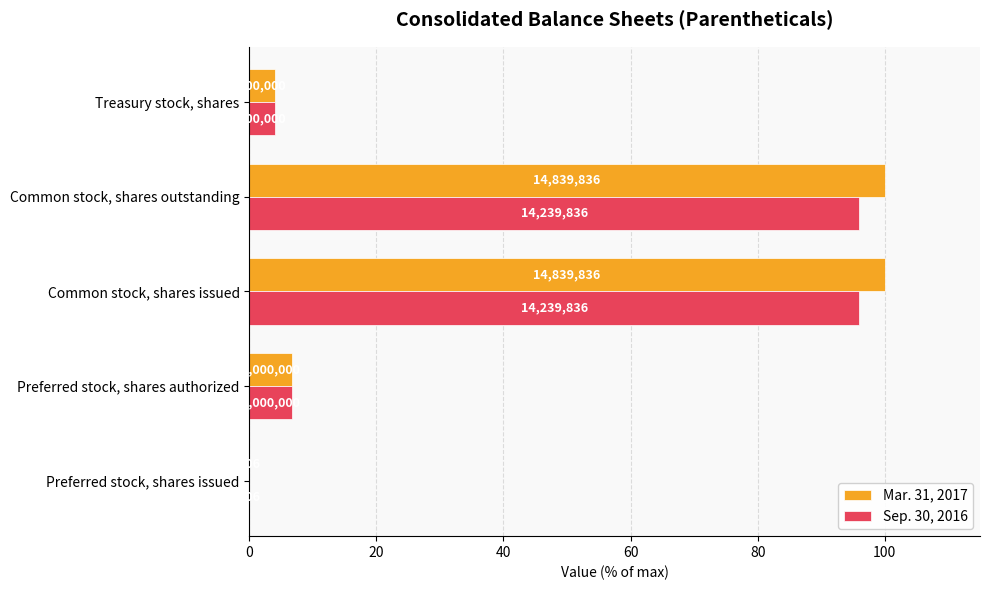

What are all the series names shown in the legend?

Mar. 31, 2017, Sep. 30, 2016